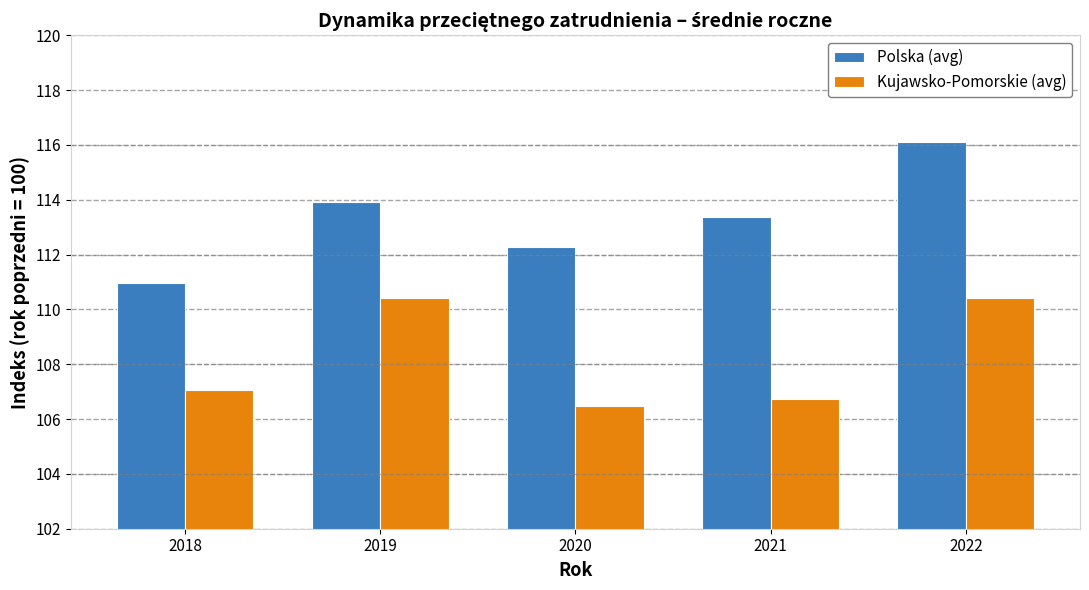

How many Kujawsko-Pomorskie (avg) values are between 106 and 110?

3